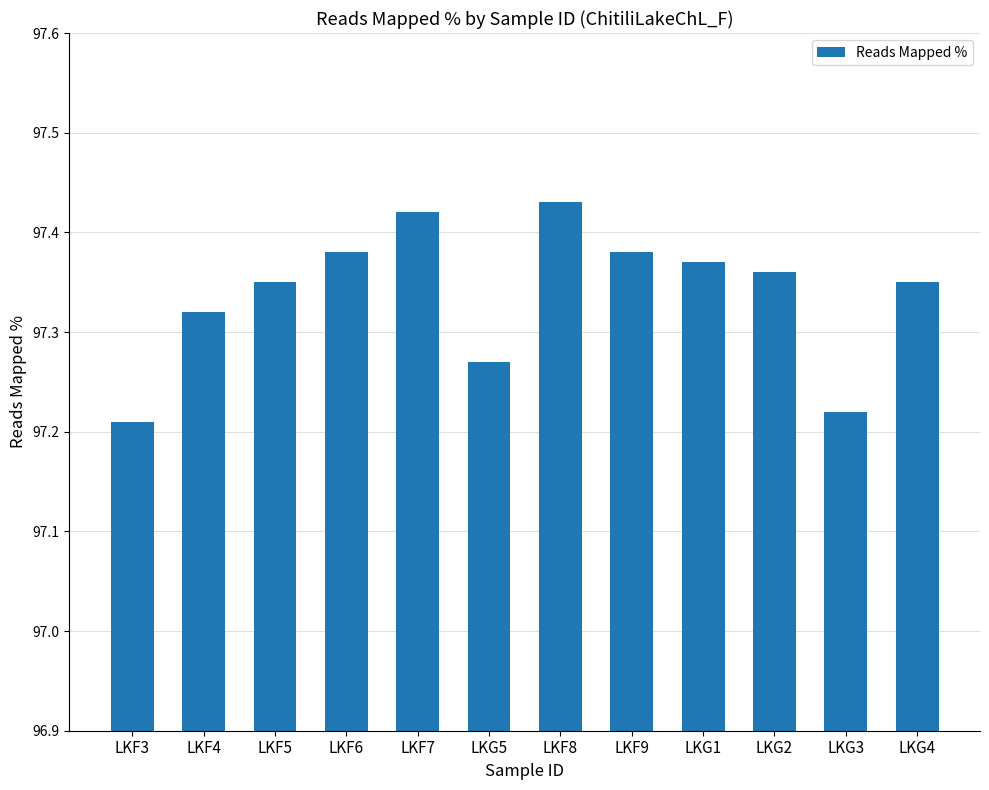

What is the sum of all values?

1168.1